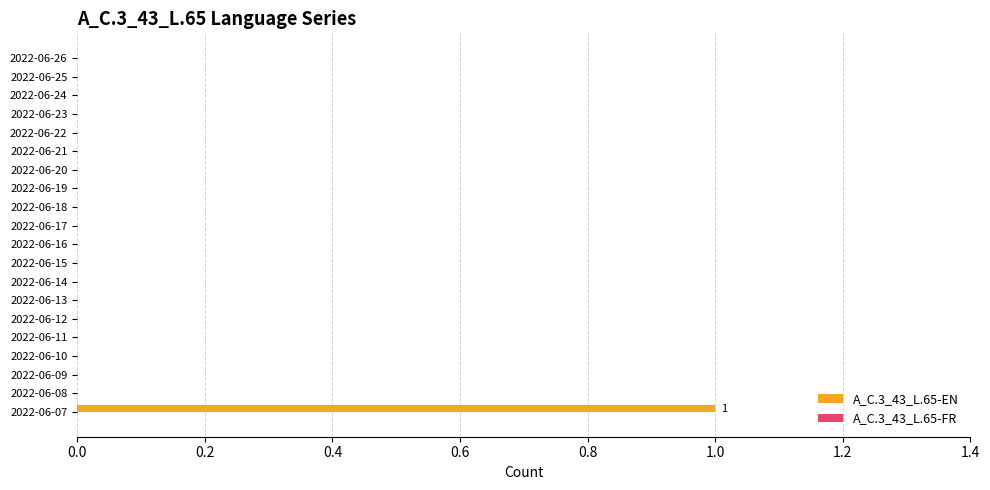

Count the number of categories in the chart.

20